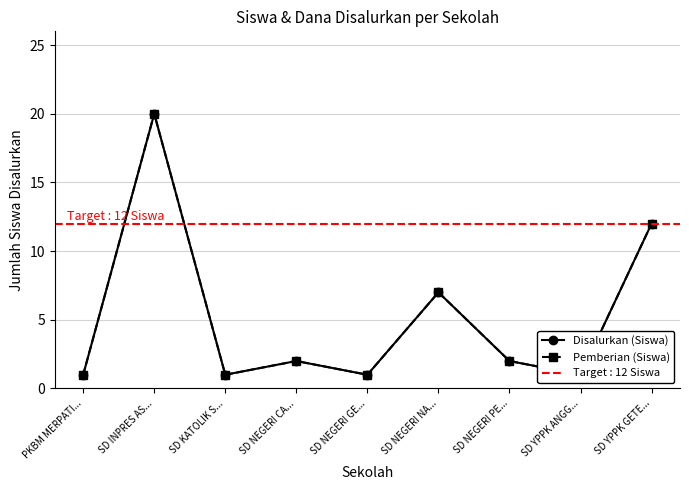

Where is the first local maximum for Disalurkan (Siswa)?

SD INPRES AS...